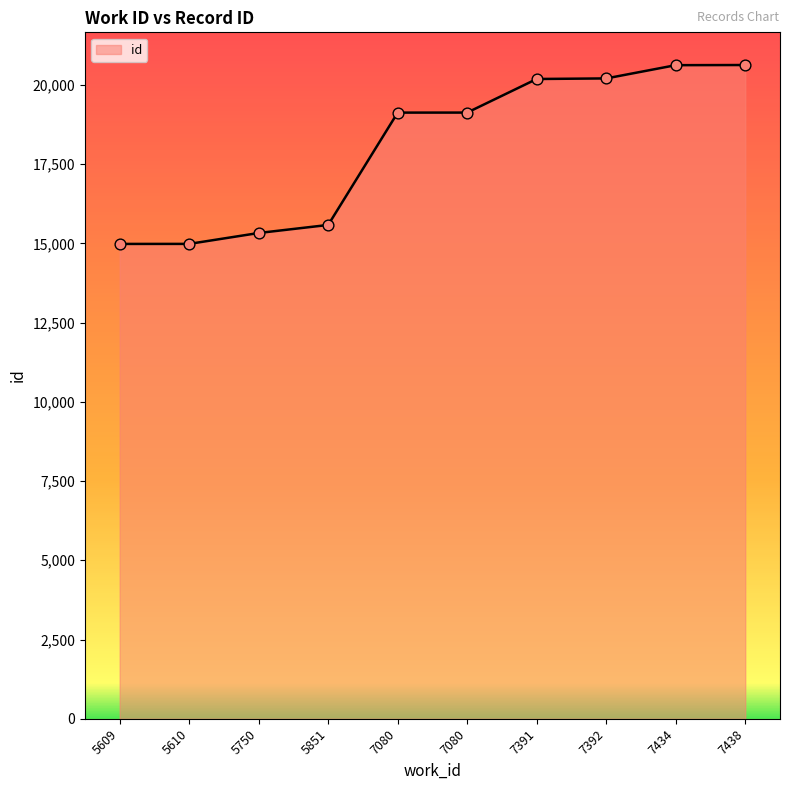

How many lines are shown in the chart?

1